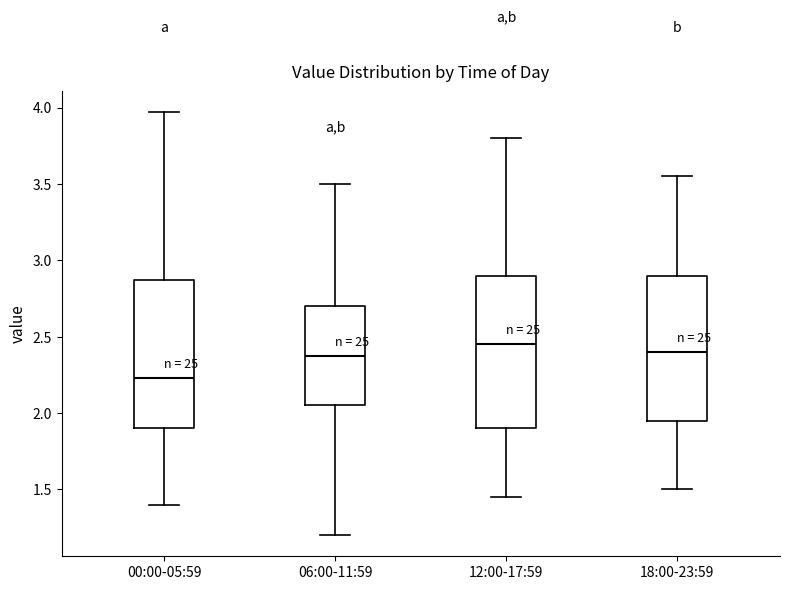

Which box has the lowest median line?

00:00-05:59